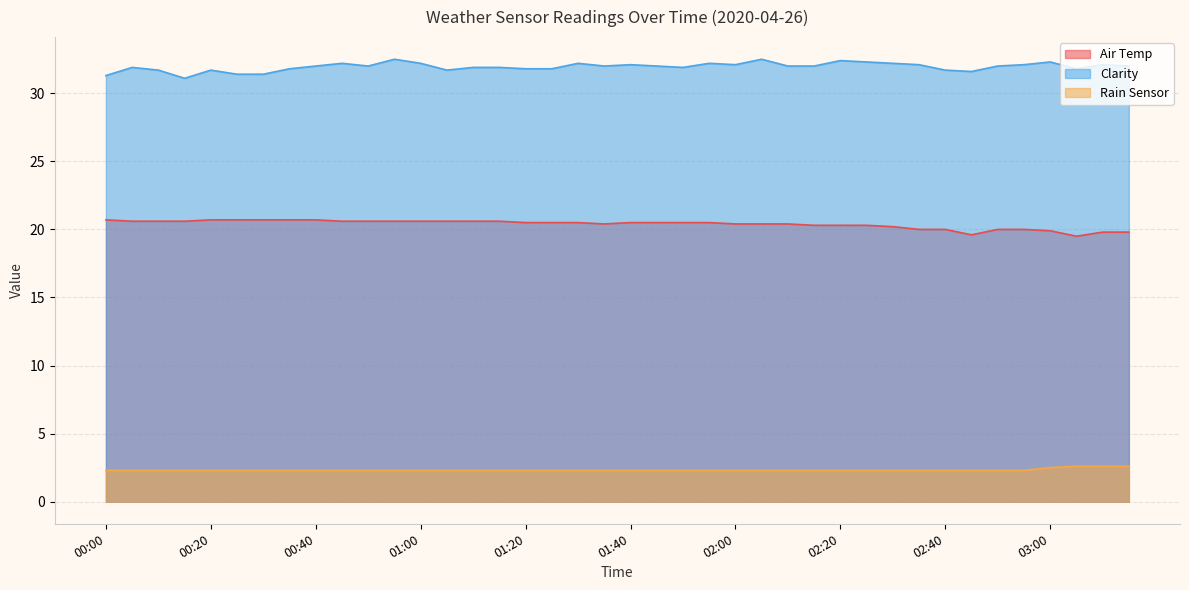

What is the smallest value displayed?

2.3